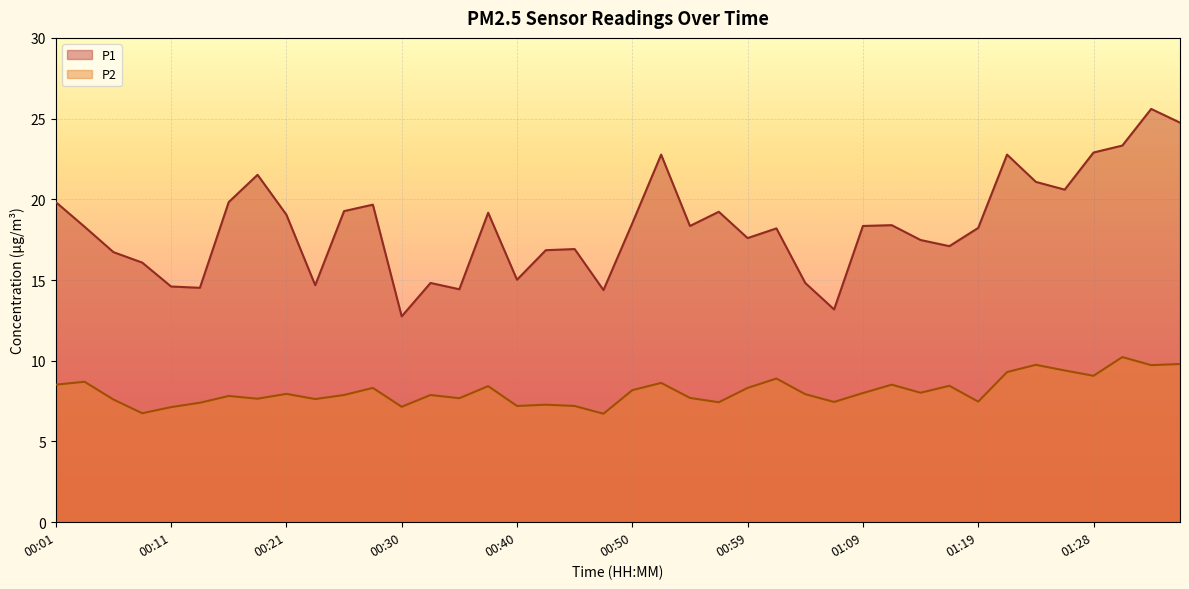

What is the maximum value for P2?

10.2